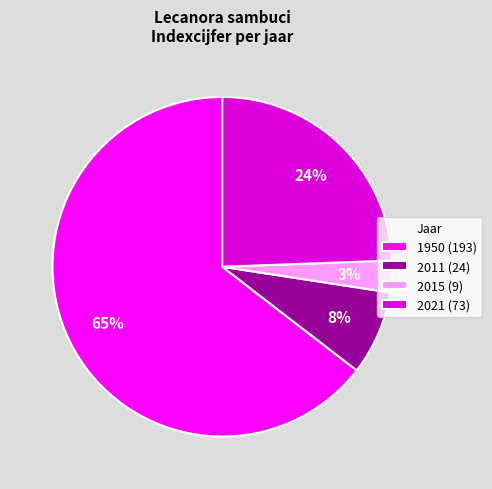

Is it true that 2021 (73) is 13% of the pie?

False